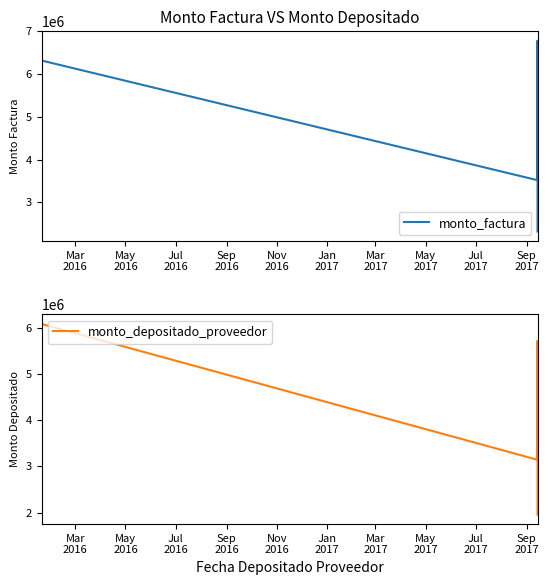

True or false: monto_depositado_proveedor and monto_factura intersect in this chart.

False